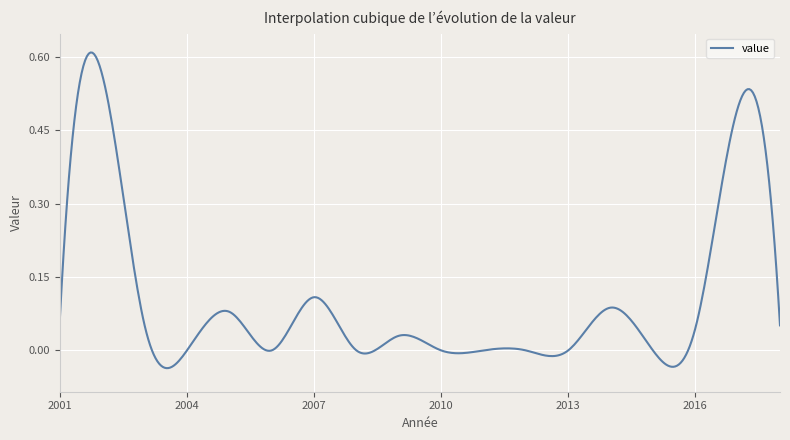

At which category does the data reach its first local peak?

2002